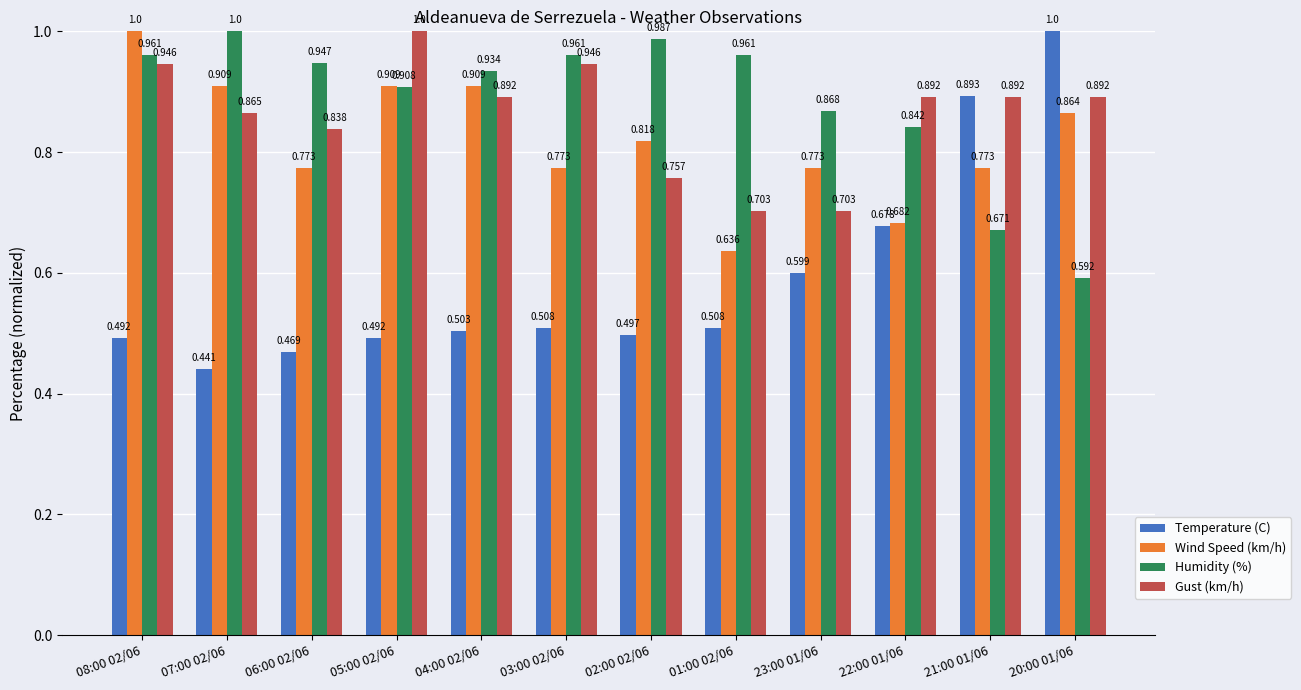

At 22:00 01/06, list the series in order from largest to smallest.

Gust (km/h), Humidity (%), Wind Speed (km/h), Temperature (C)